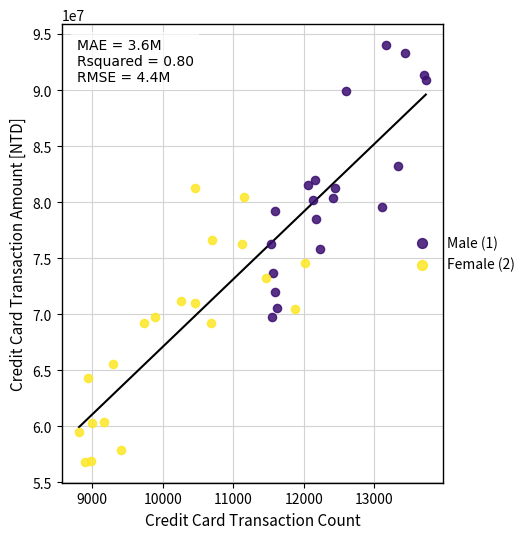

Which series contains the highest Y value?

Male (1)